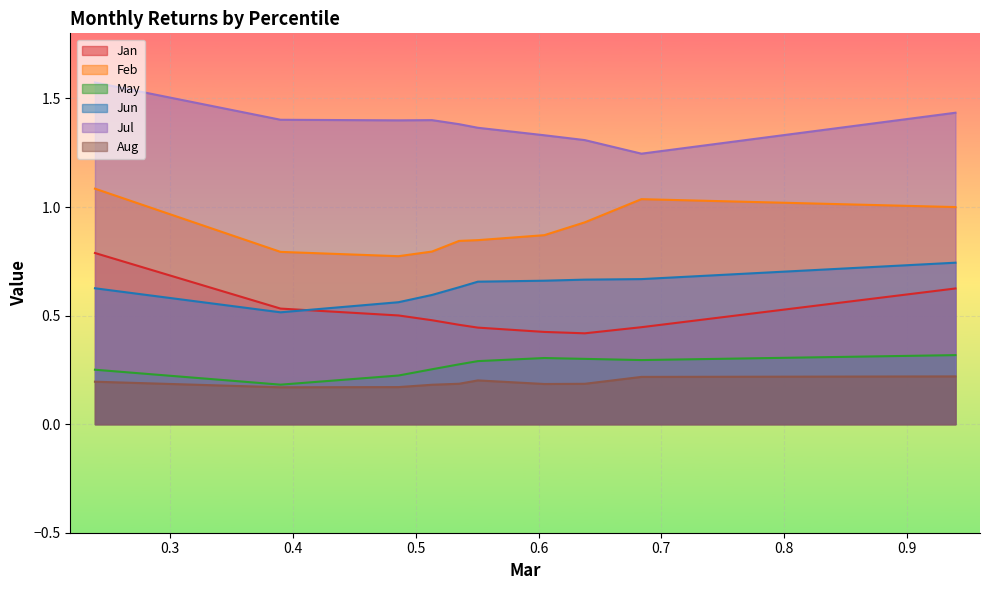

Which category has the highest value in the Jul series?

pct05